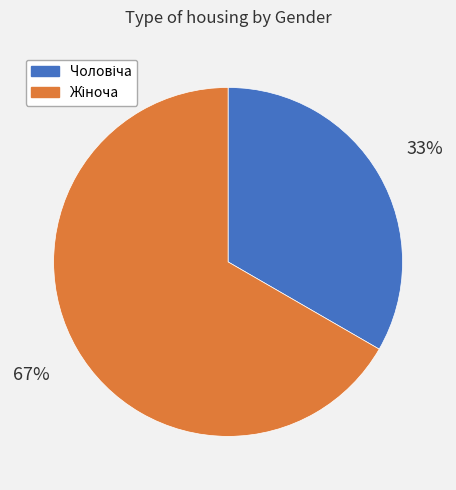

Is there a majority slice in this chart?

Yes